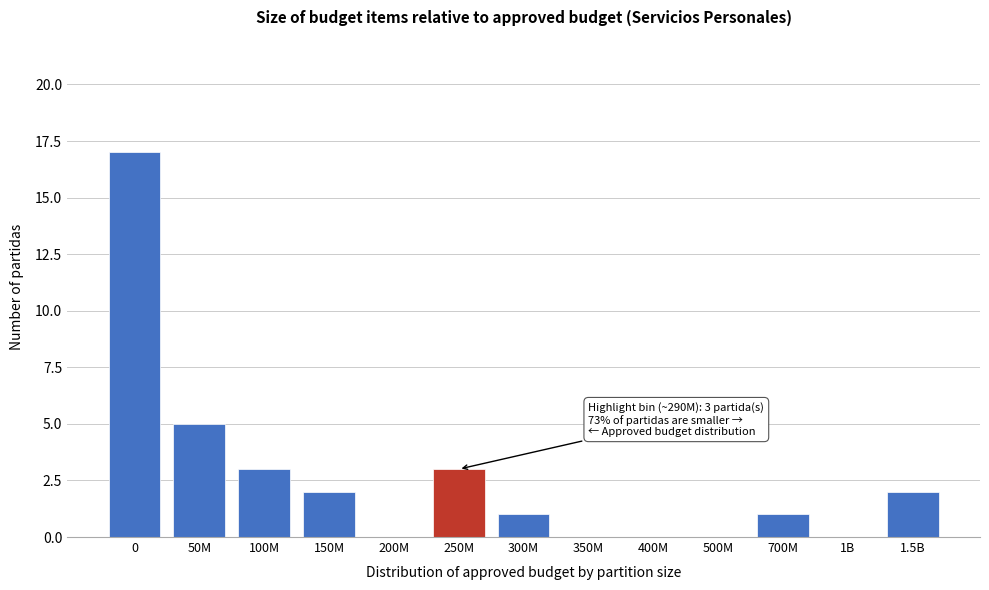

Reading right to left, transcribe all the data shown in this chart.

1.5B=2	1B=0	700M=1	500M=0	400M=0	350M=0	300M=1	250M=3	200M=0	150M=2	100M=3	50M=5	0=17